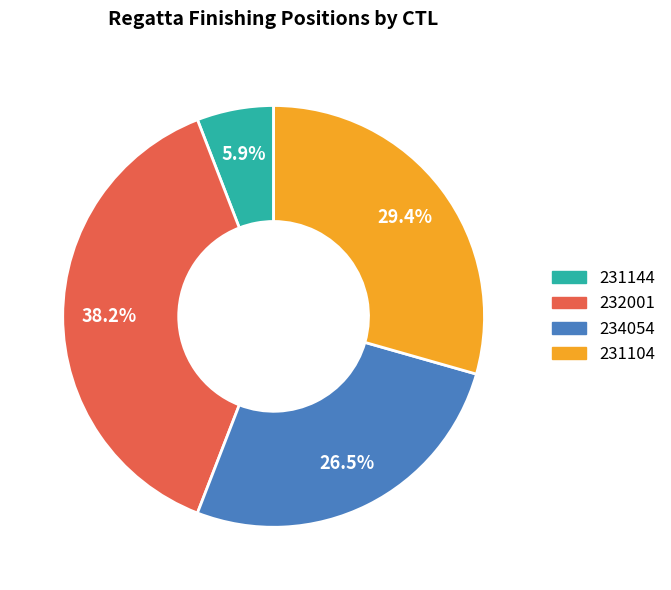

Is the sum of 234054 and 232001 greater than half?

Yes